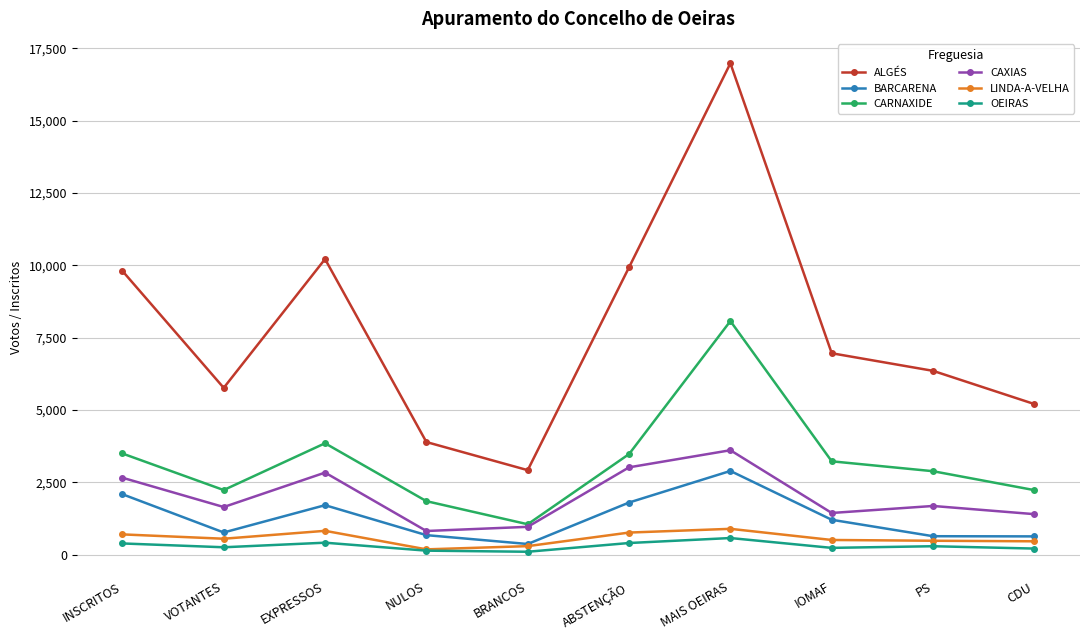

Is it true that LINDA-A-VELHA equals 768 at ABSTENÇÃO?

True